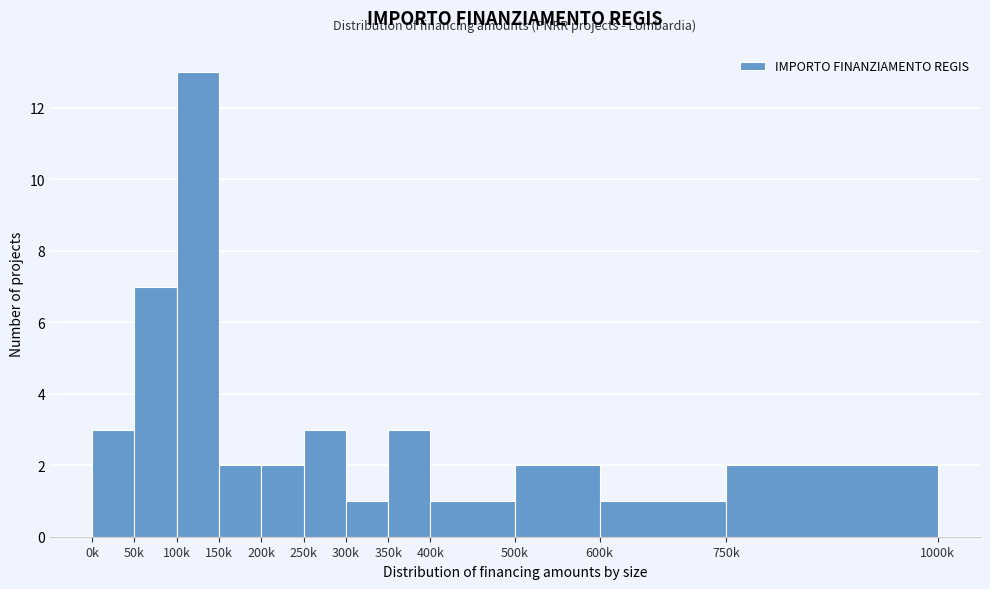

Reading left to right, extract all data points from this chart.

0k=3	50k=7	100k=13	150k=2	200k=2	250k=3	300k=1	350k=3	400k=1	500k=2	600k=1	750k=2